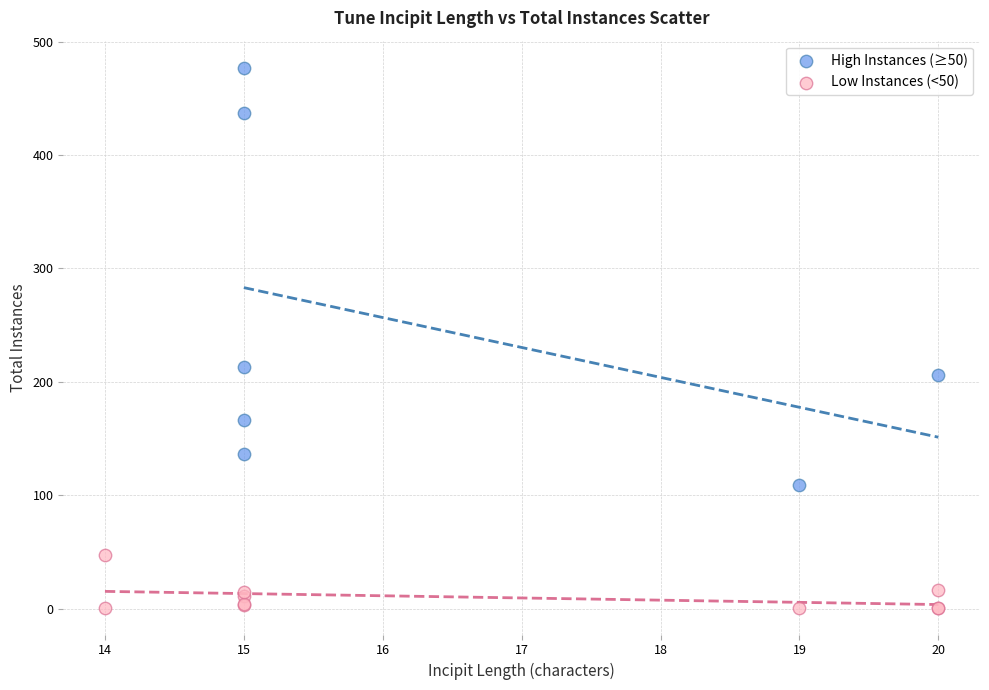

Which series reaches the minimum Y coordinate?

Low Instances (<50)